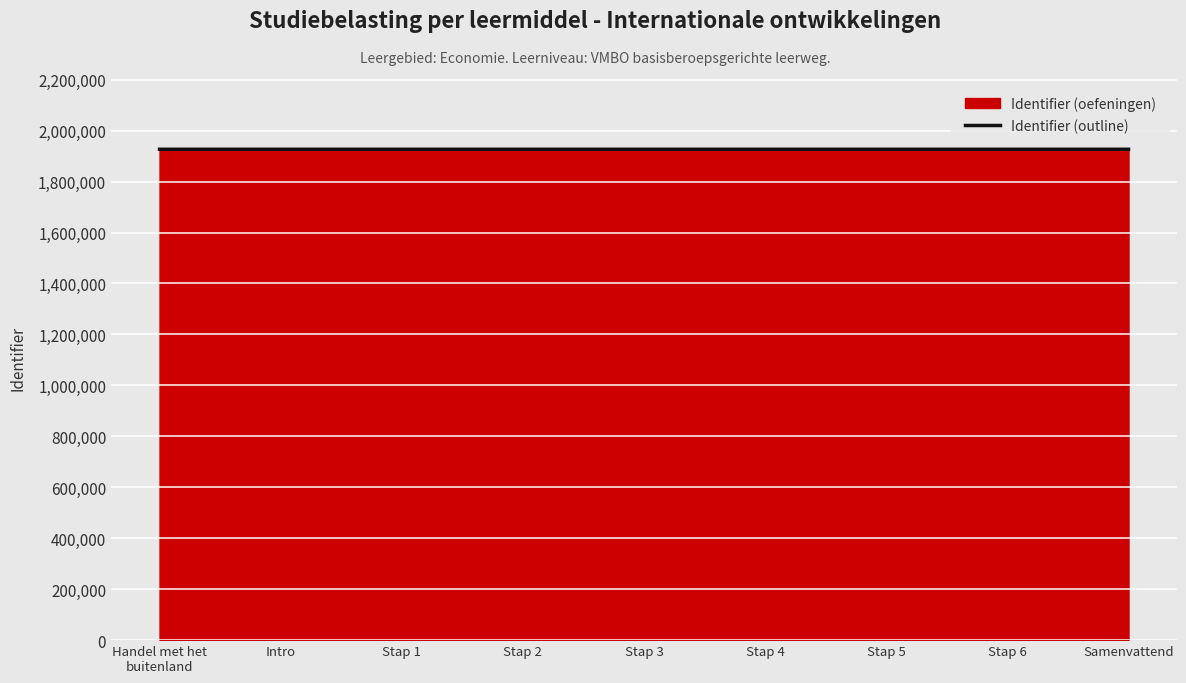

Is it true that the value at Stap 6 is 1926890?

True